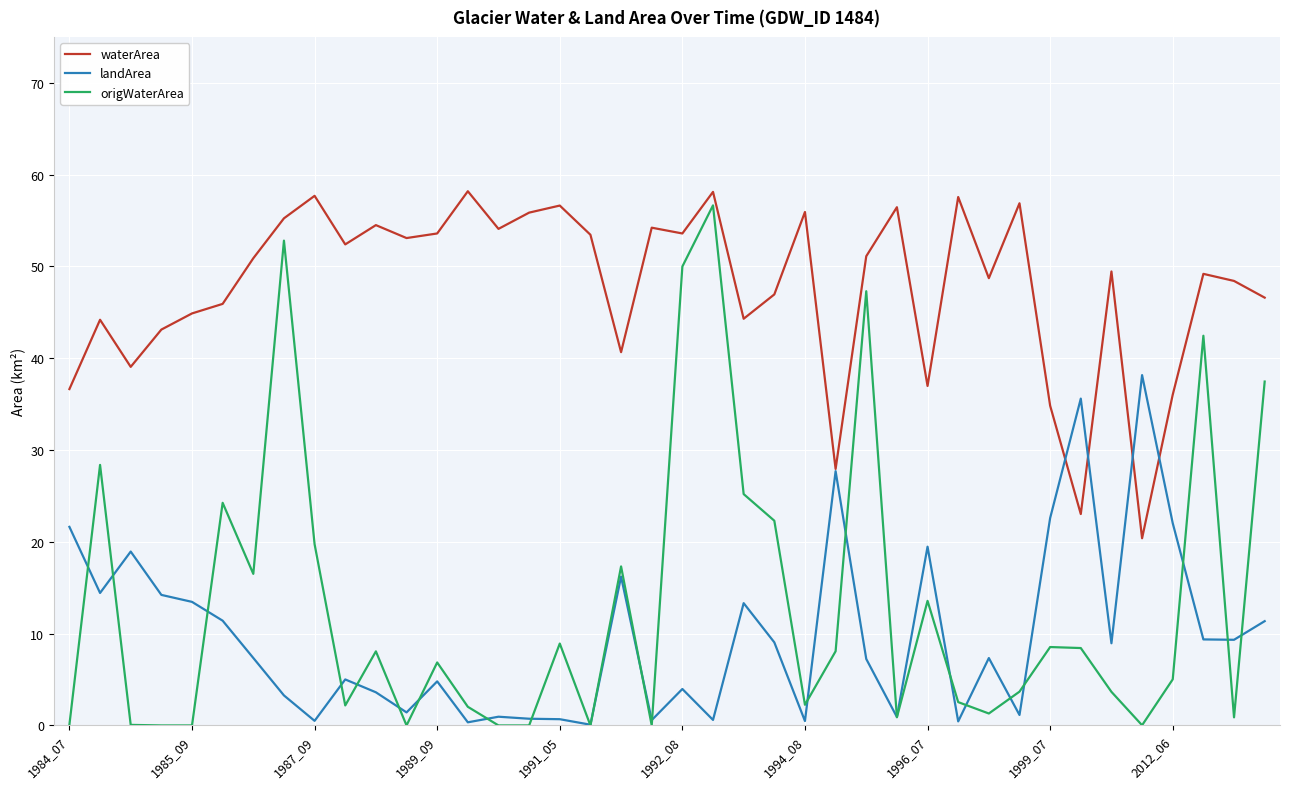

Which series has the widest spread of values?

origWaterArea